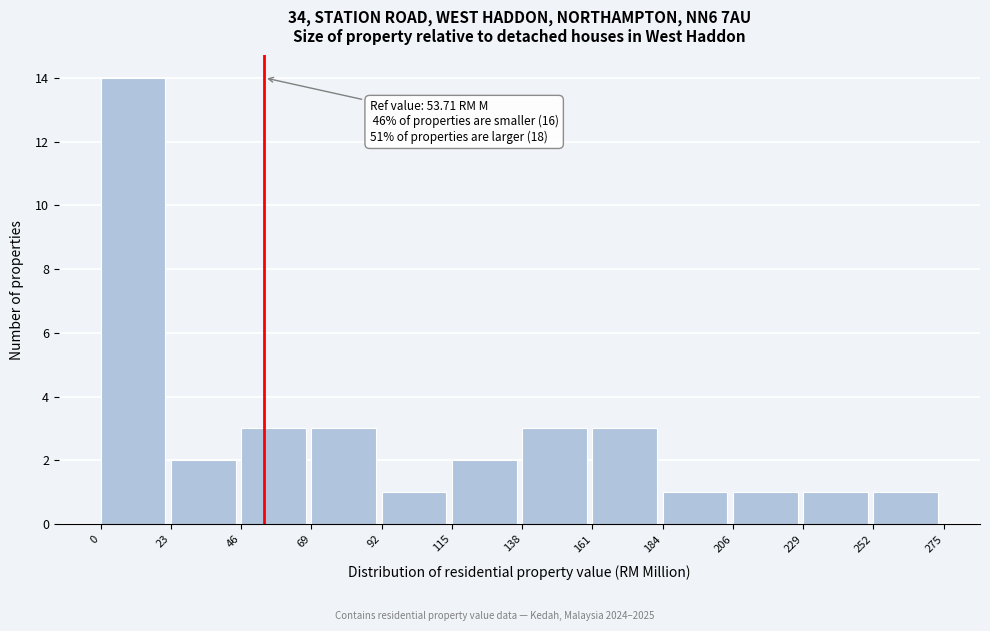

Which range on the x-axis has the tallest bar?

0 to 23